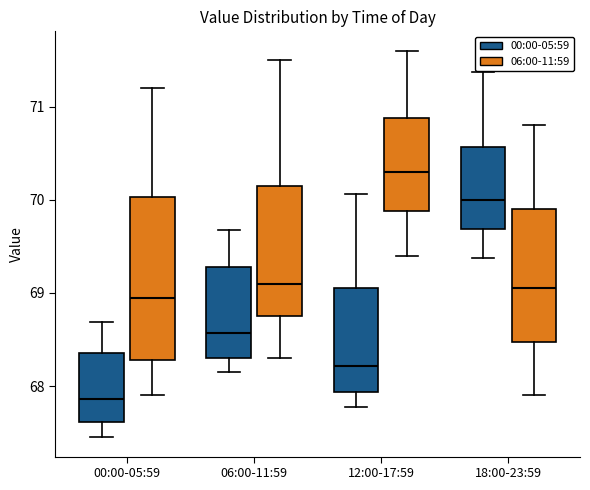

Where does the upper whisker of the box for 18:00-23:59 (06:00-11:59) end on the y-axis? The values are not printed on the chart, so give them approximately, as read against the axis.

70.8